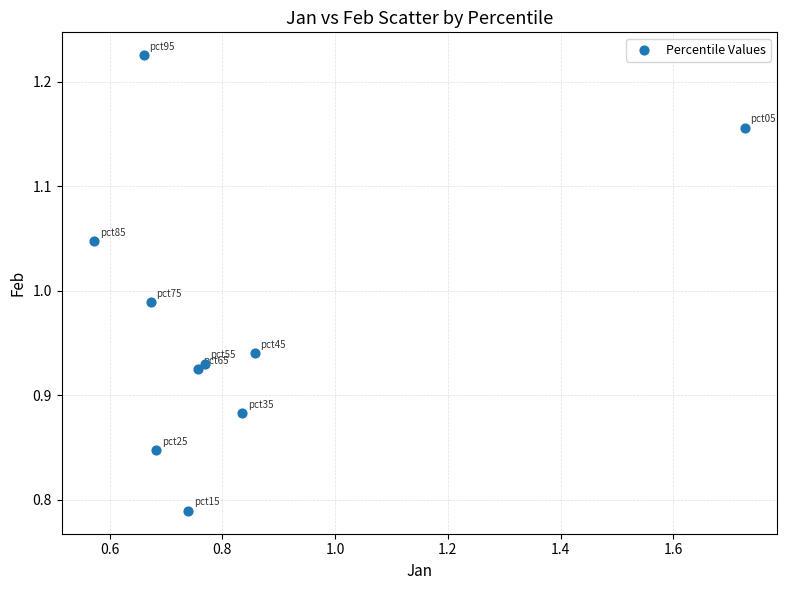

What is the range of Y values (max minus min)?

0.4